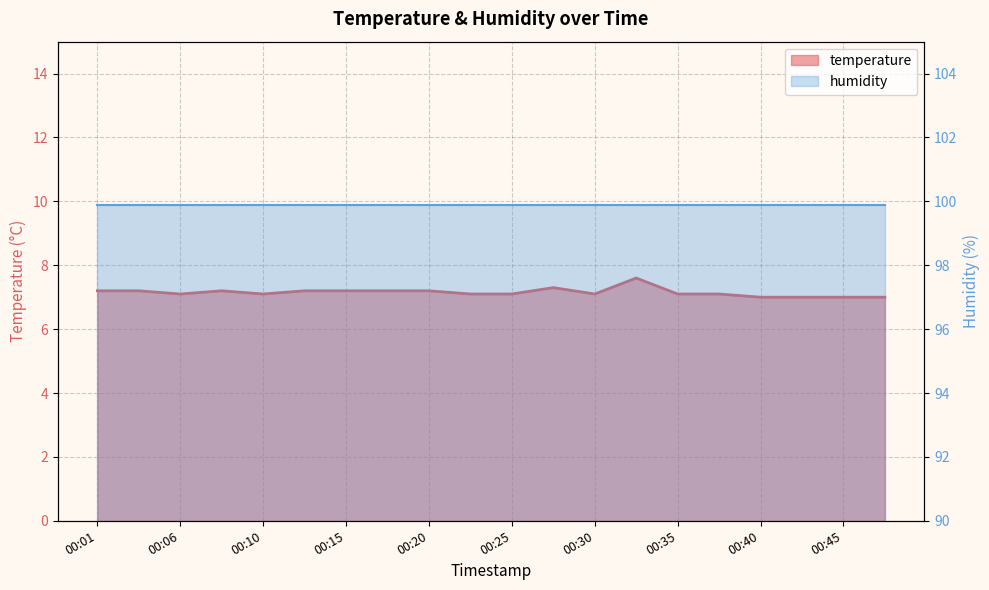

True or false: there are more than 2 points higher than both neighbors.

True